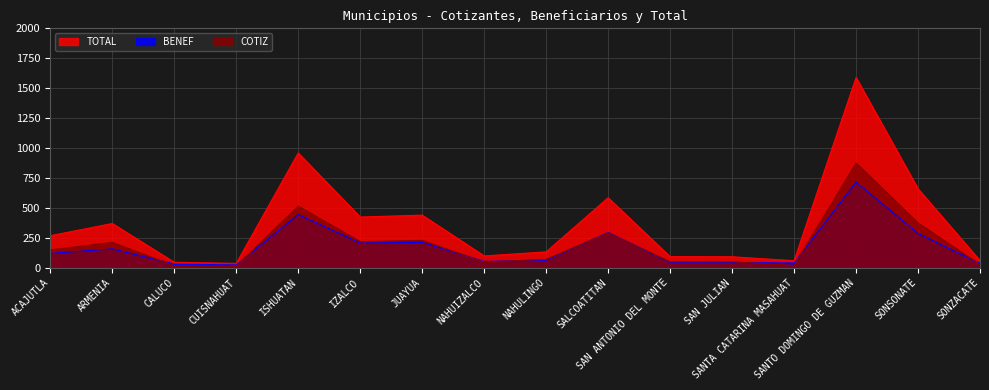

Where is the first local maximum for COTIZ?

ARMENIA